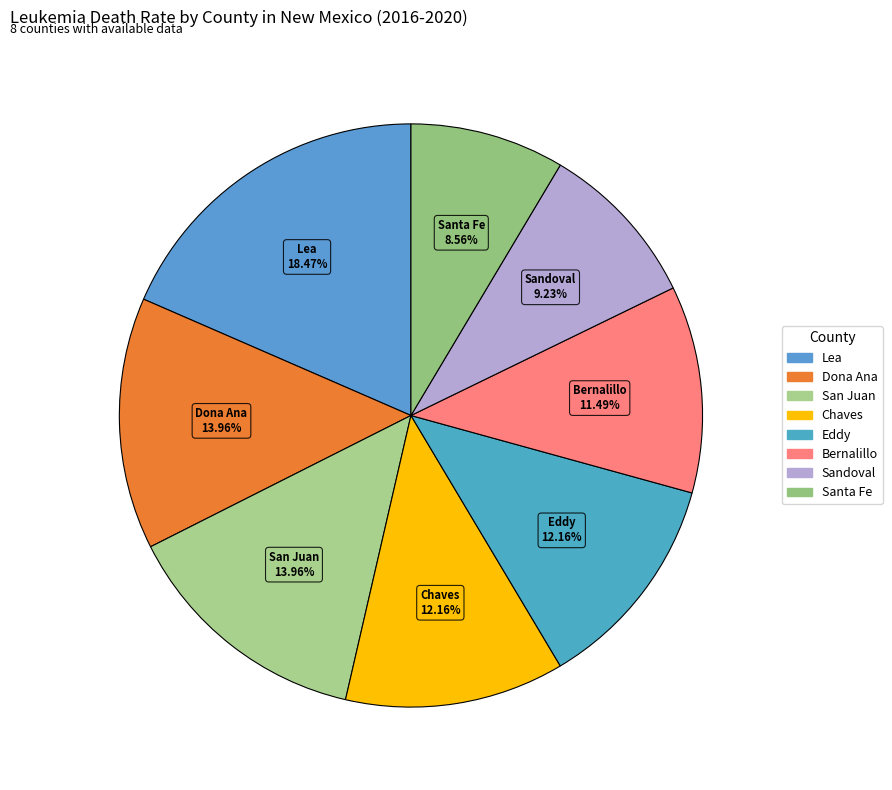

Count the number of slices in the pie.

8